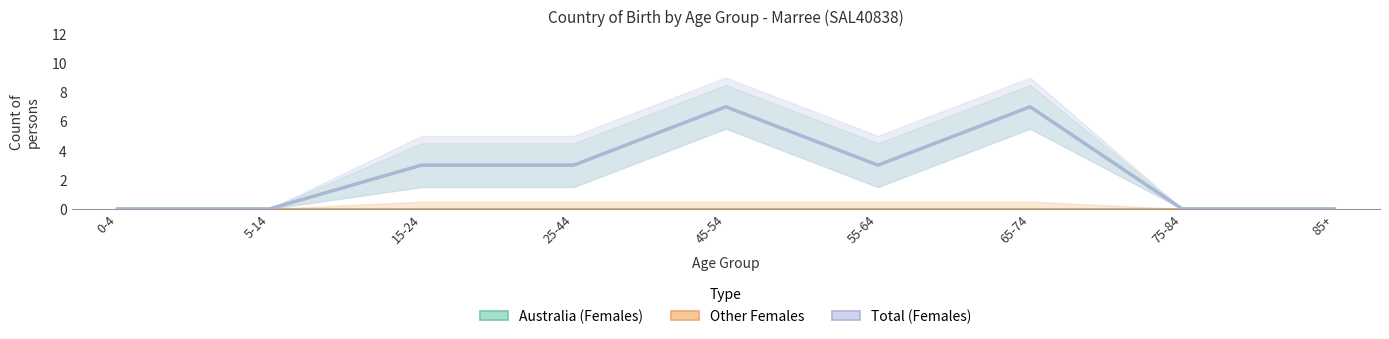

Where does the Total (Females) series first go above 3?

45-54